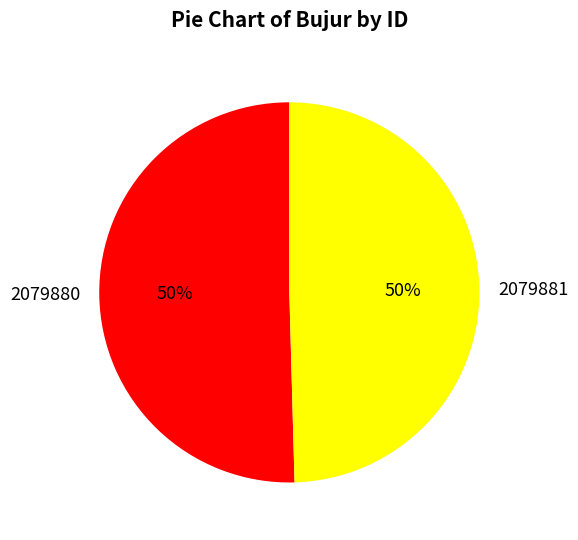

True or false: 2079881 accounts for 43% of the total.

False